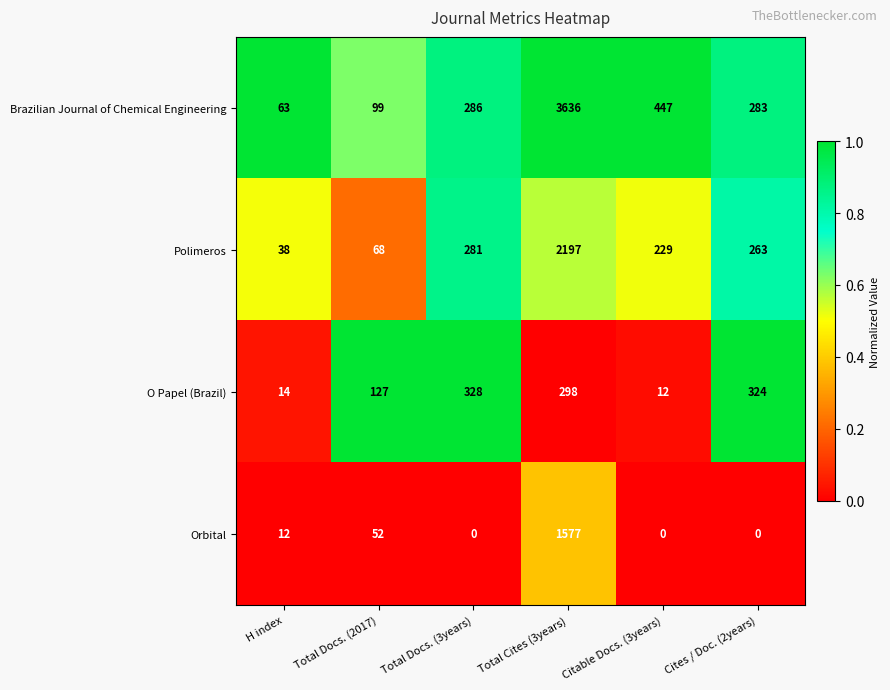

List the labels in order of Polimeros value, smallest first.

H index, Total Docs. (2017), Citable Docs. (3years), Cites / Doc. (2years), Total Docs. (3years), Total Cites (3years)